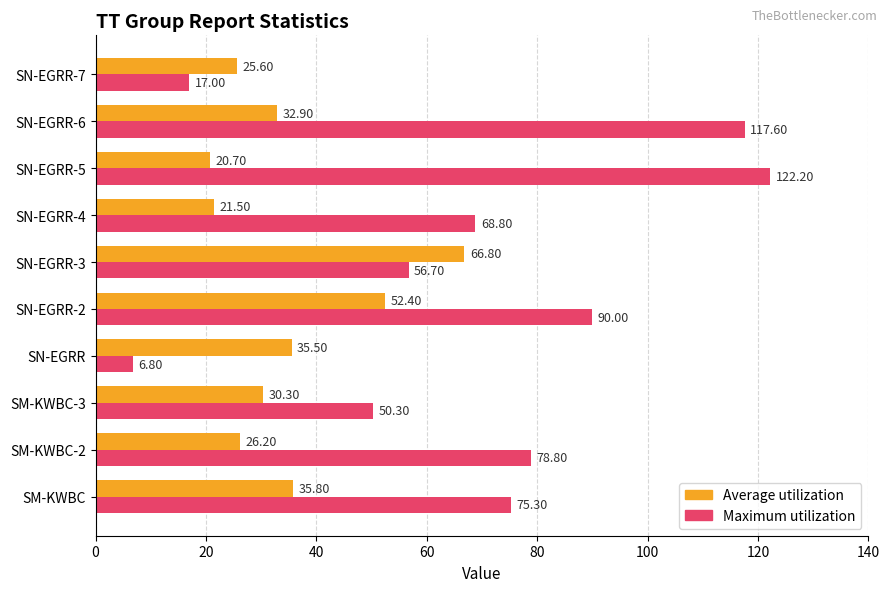

Which category has the lowest value in the Maximum utilization series?

SN-EGRR